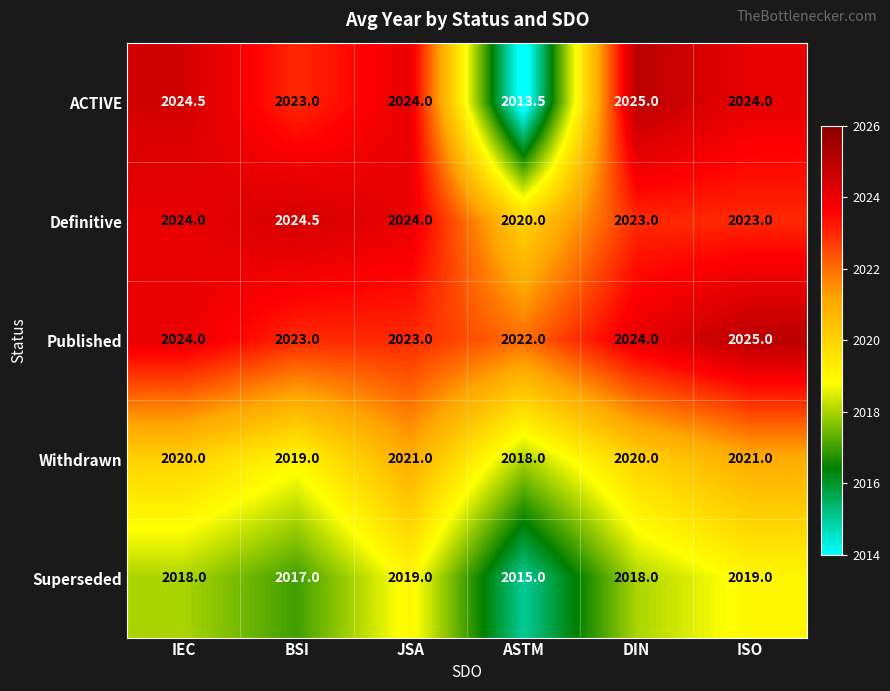

What is the sum of the ACTIVE values at BSI and ISO?

4047.0